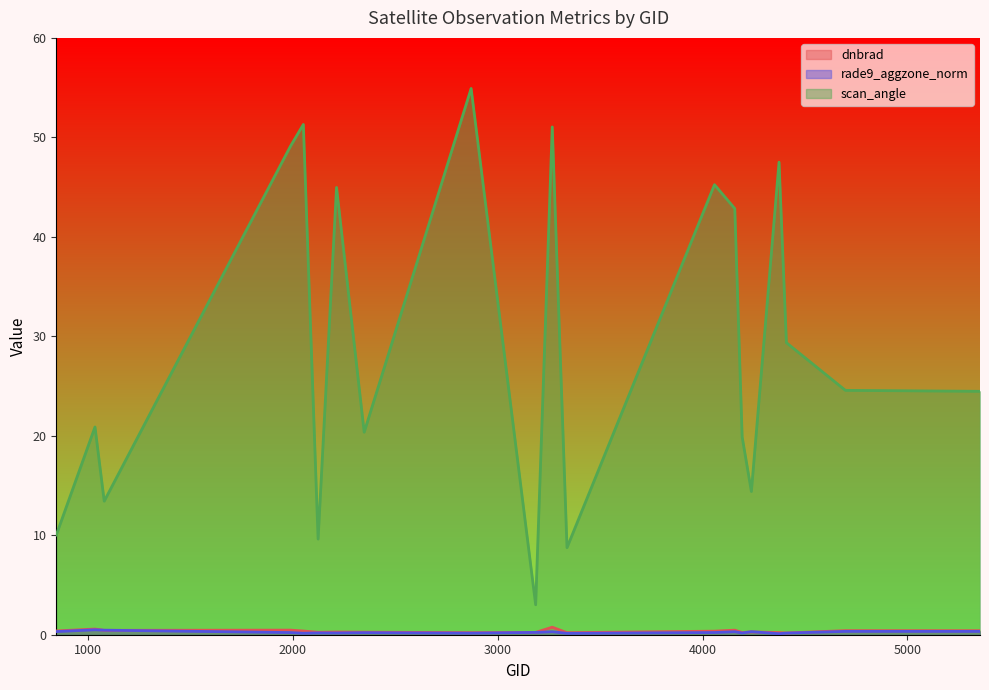

Which series has the largest total across all categories?

scan_angle